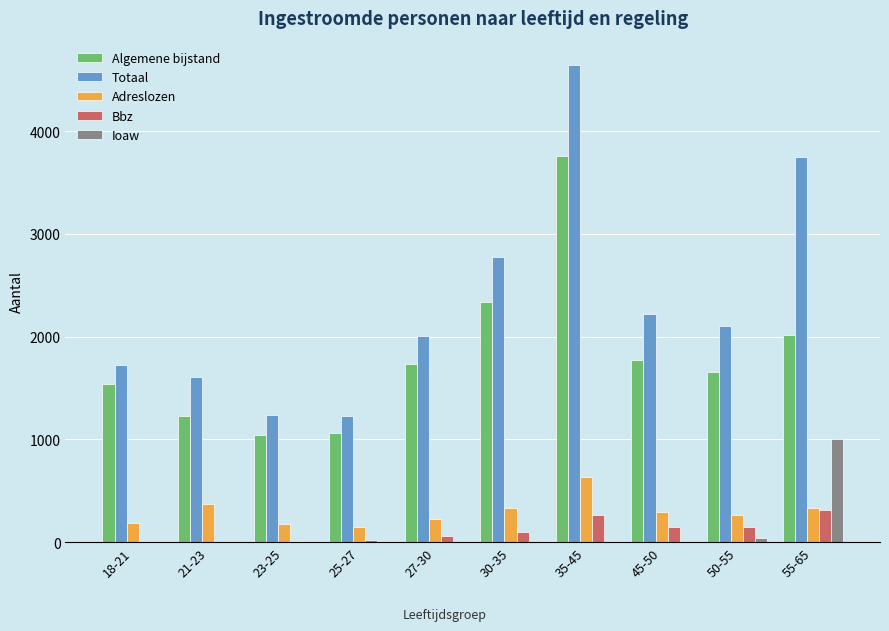

Which series has the largest total across all categories?

Totaal